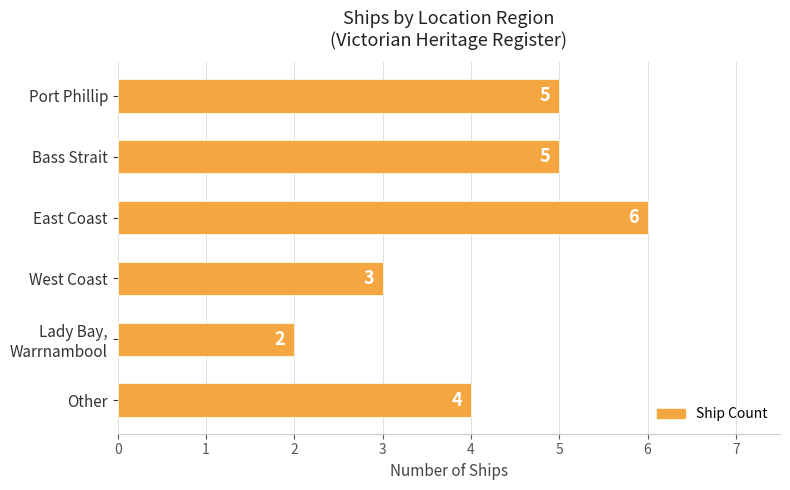

Reading top to bottom, what are all the values shown in this chart?

5	5	6	3	2	4